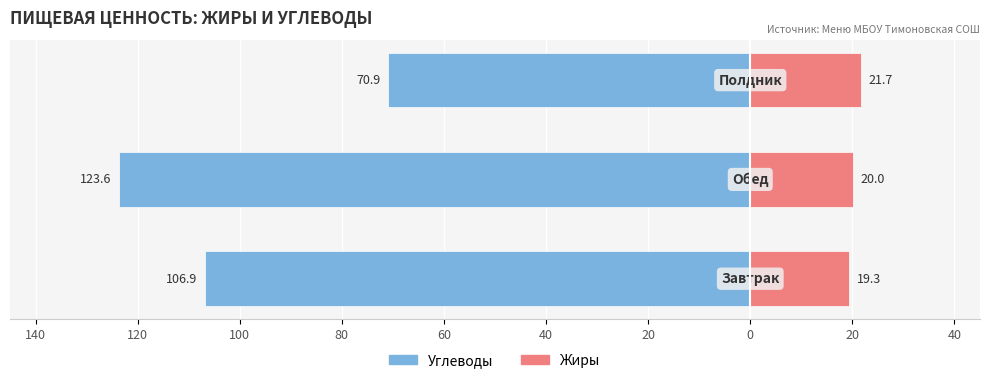

What is the average value of the Углеводы series?

-100.5